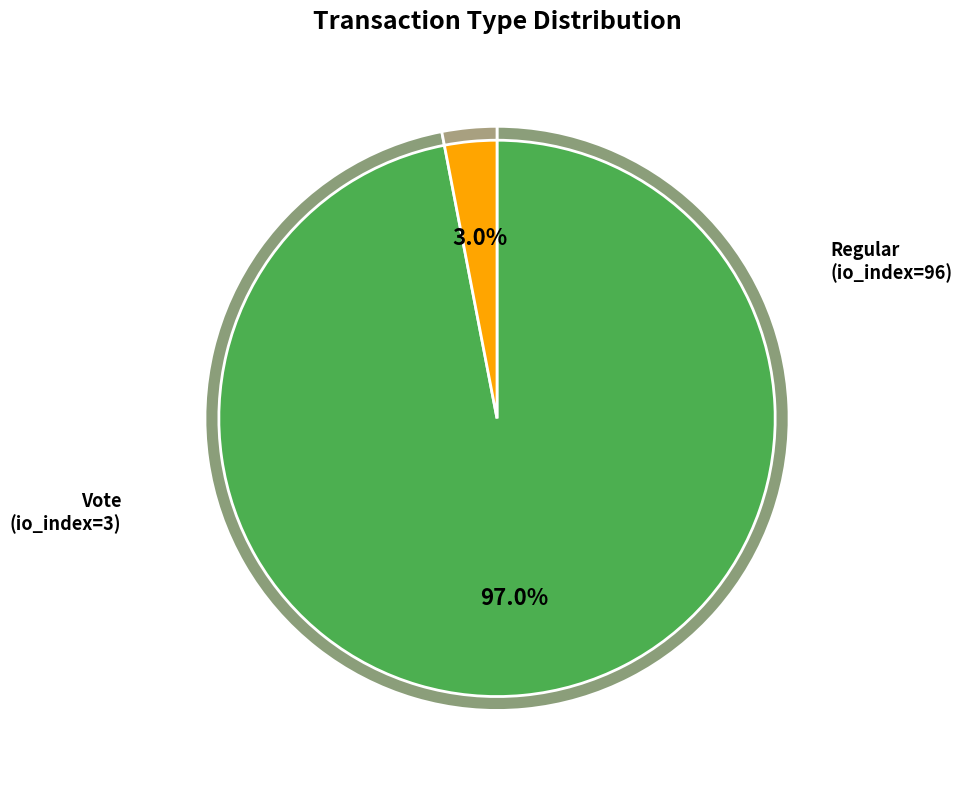

What is the smallest slice in the pie chart?

Vote (io_index=3)